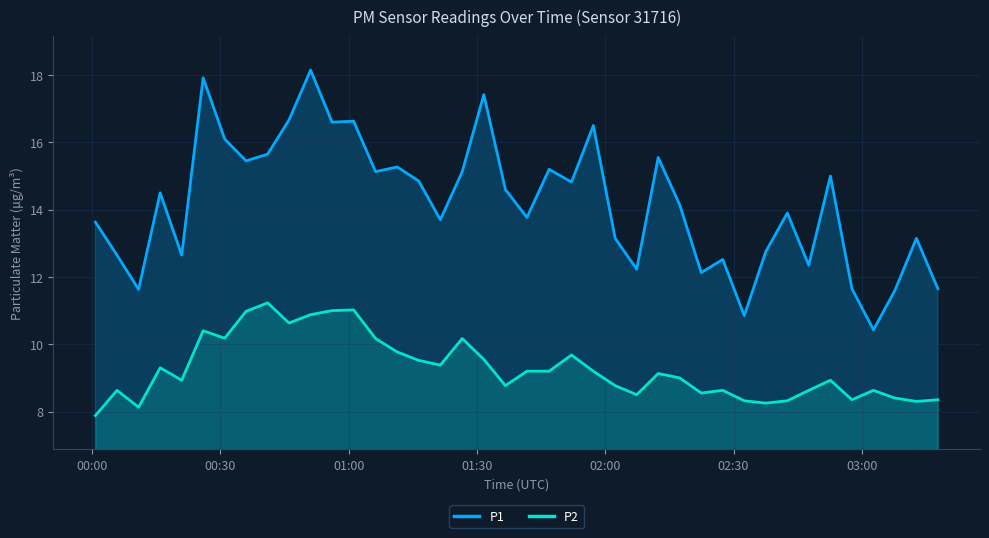

True or false: P1 has more than 0 points higher than both neighbors.

True